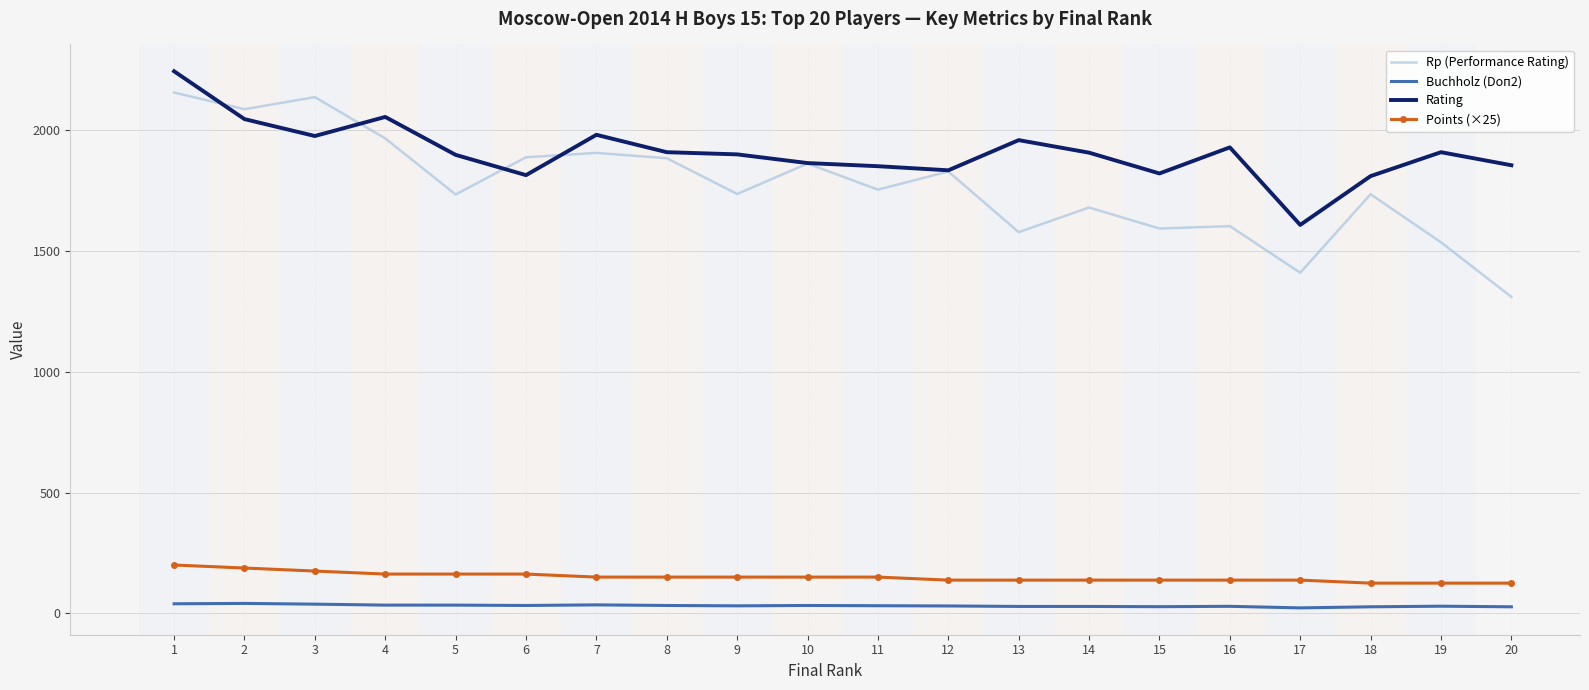

Which series has the largest range (max minus min)?

Rp (Performance Rating)